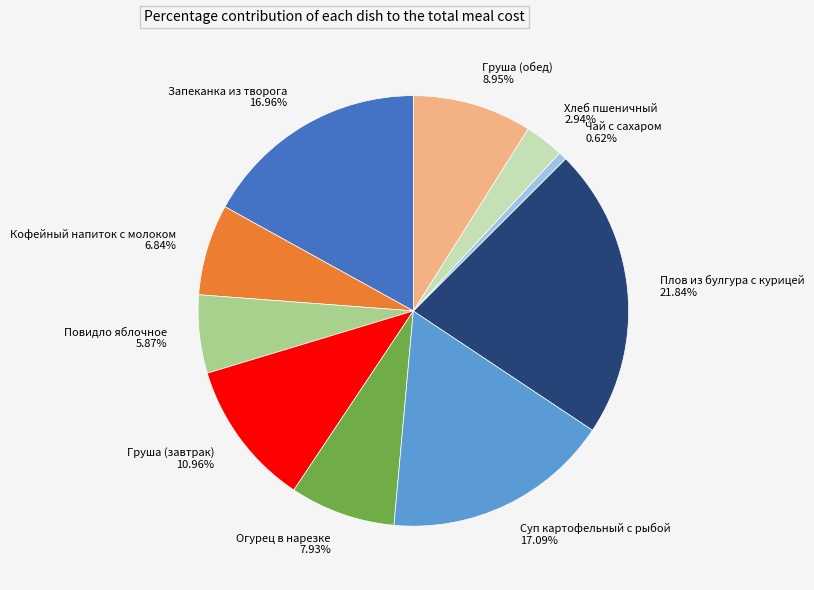

True or false: Суп картофельный с рыбой accounts for 6% of the total.

False